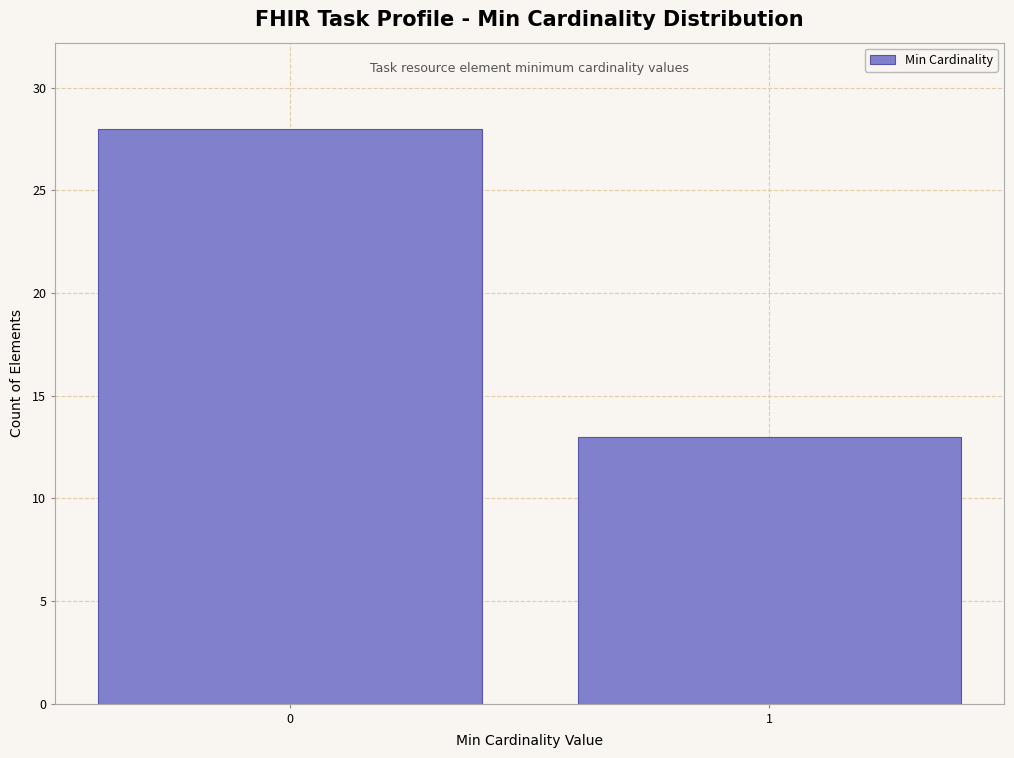

Reading left to right, list all the values displayed in this chart.

0=28	1=13